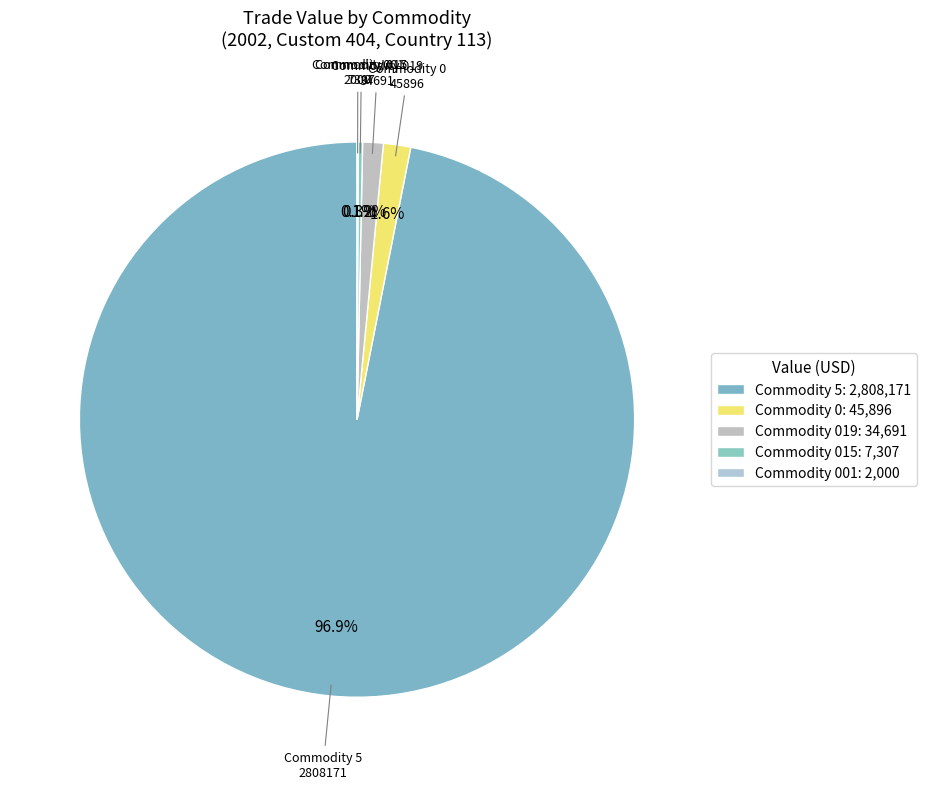

Does any single category account for the majority?

Yes